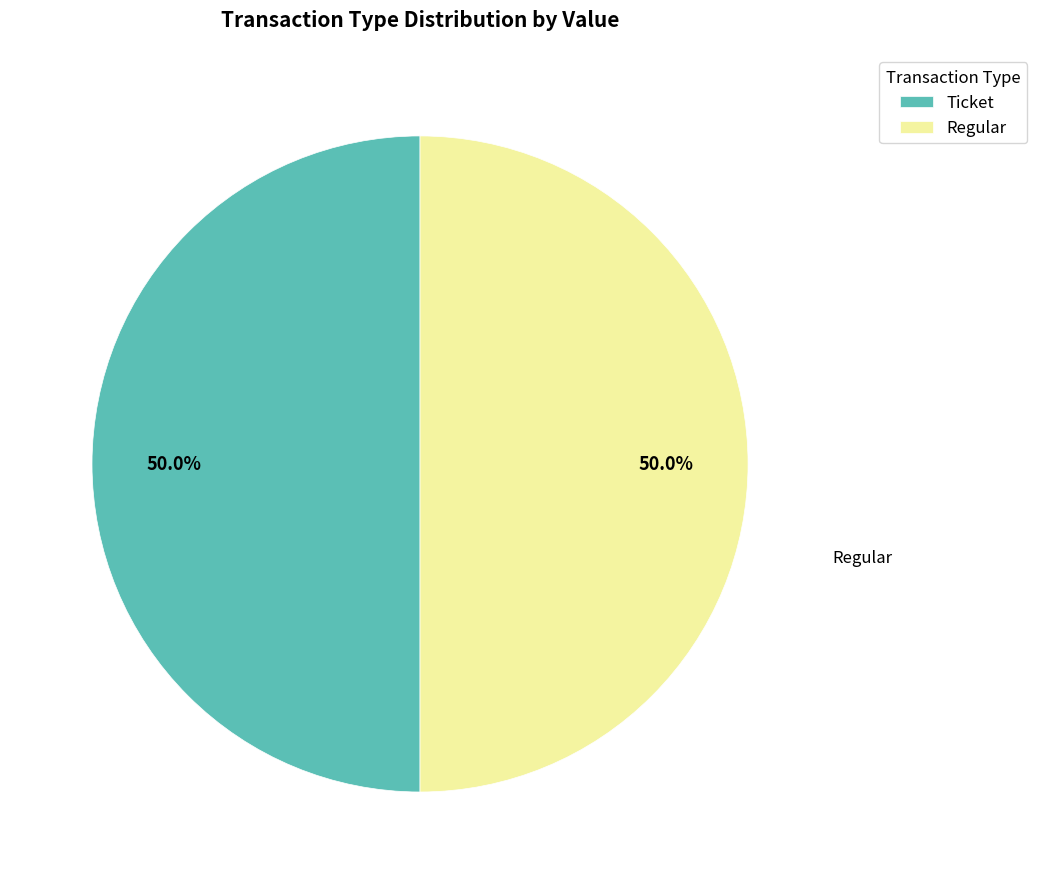

What is the ratio of the value at Ticket to the value at Regular?

1.0